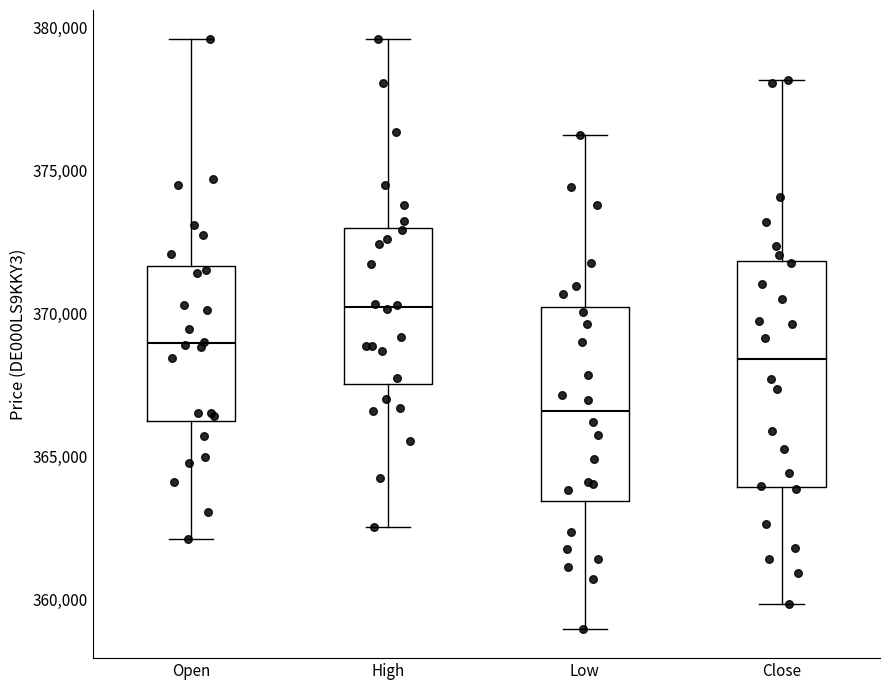

Where does the median line of the box for High sit on the y-axis? The values are not printed on the chart, so give them approximately, as read against the axis.

370000